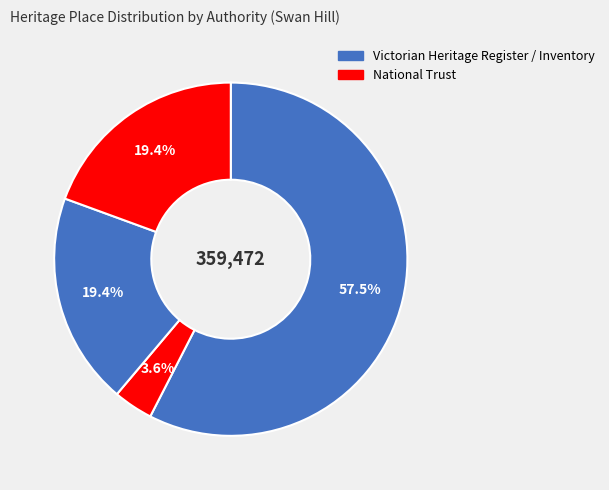

How many segments does this pie chart have?

4